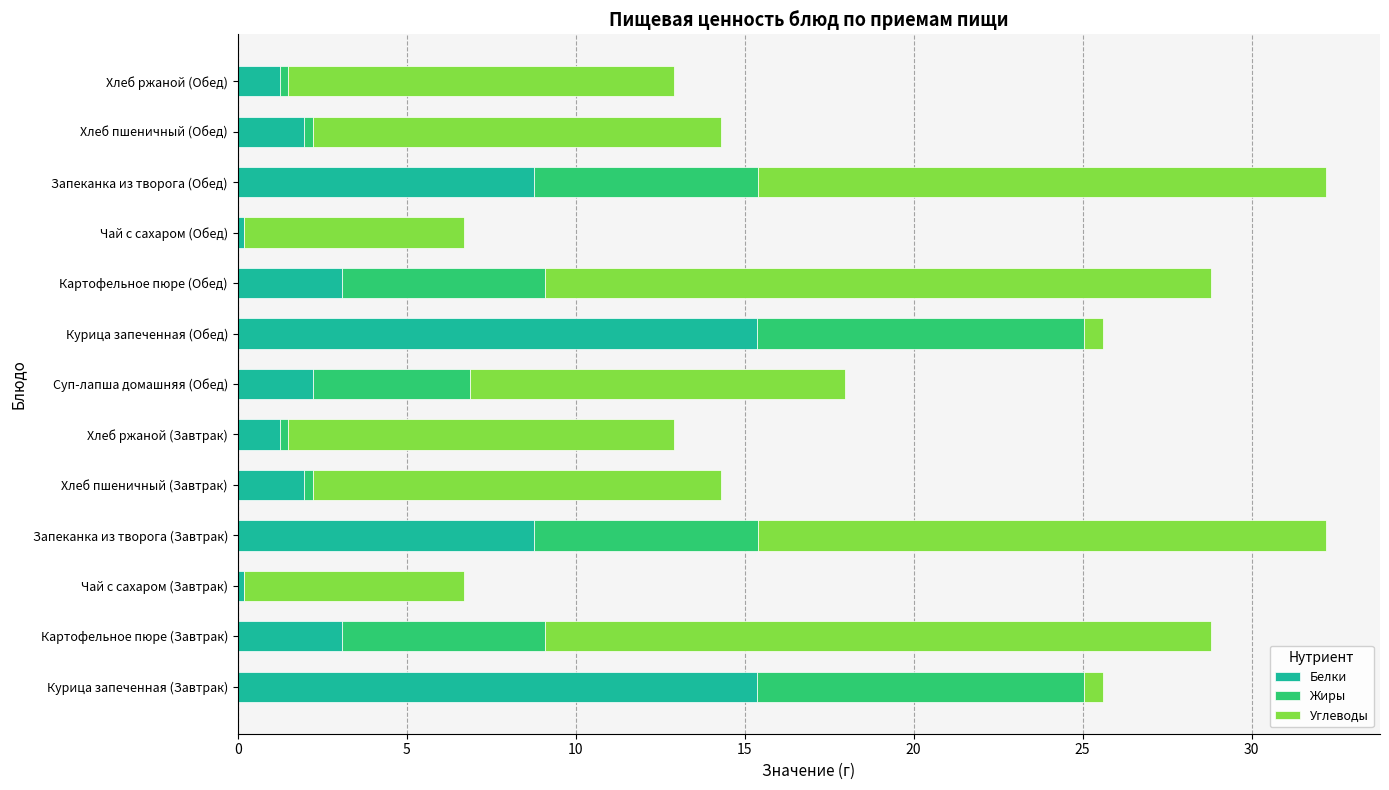

How many series are shown in this chart?

3